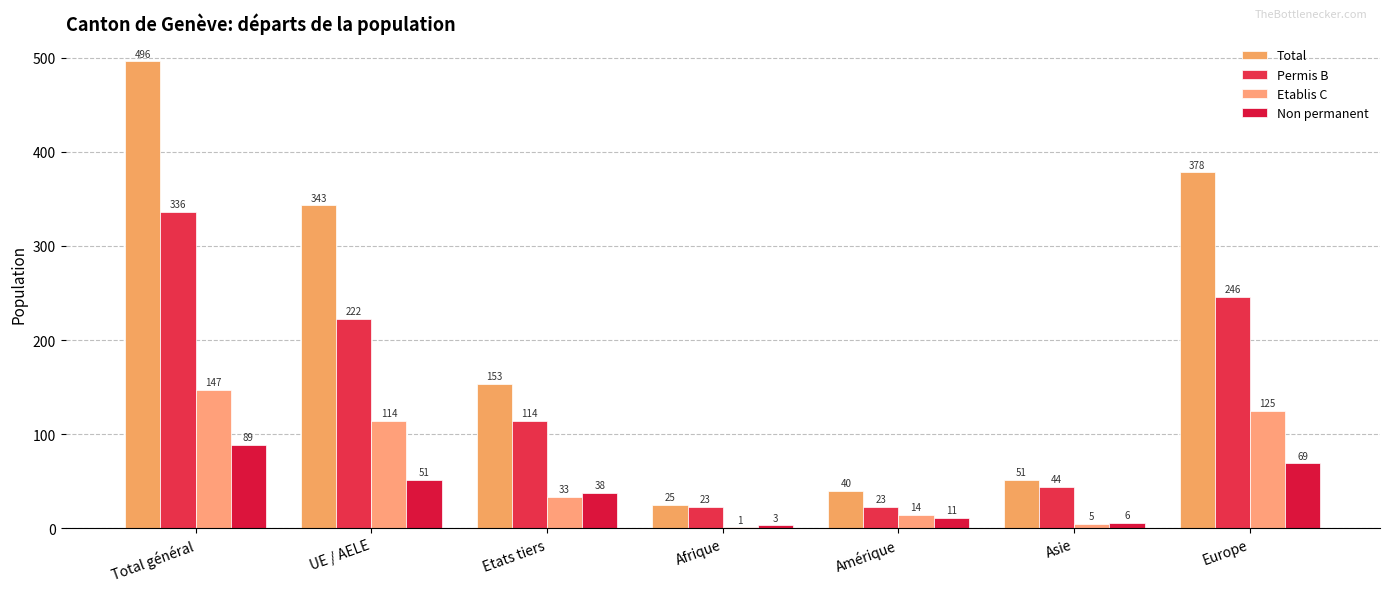

Is the value of Permis B at Amérique greater than the value of Total at Etats tiers?

No